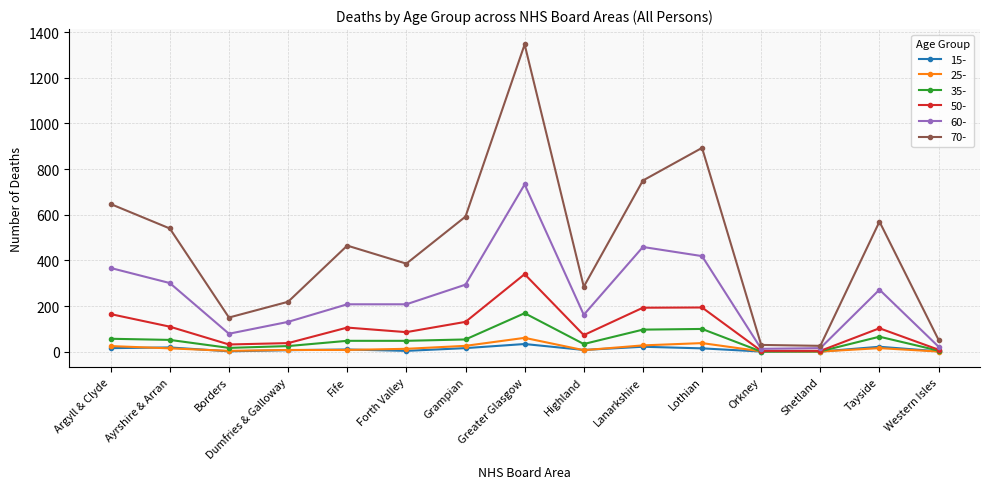

Read the 25- value at Dumfries & Galloway, to the nearest 10.

10